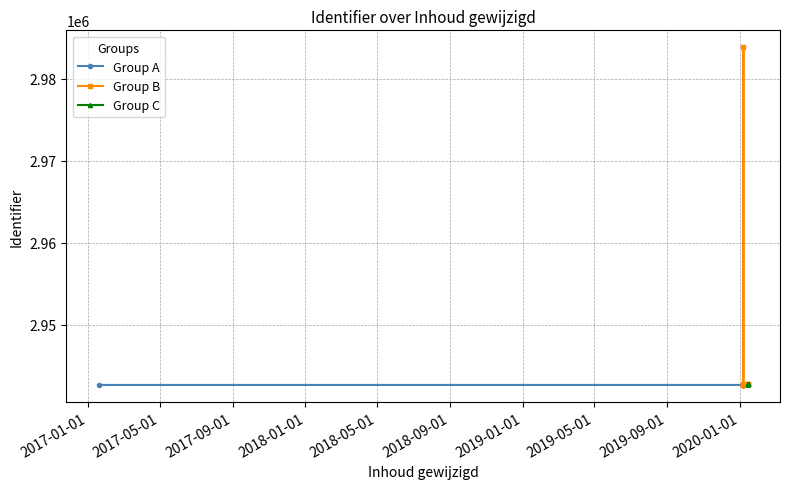

Count the number of data series in this chart.

3